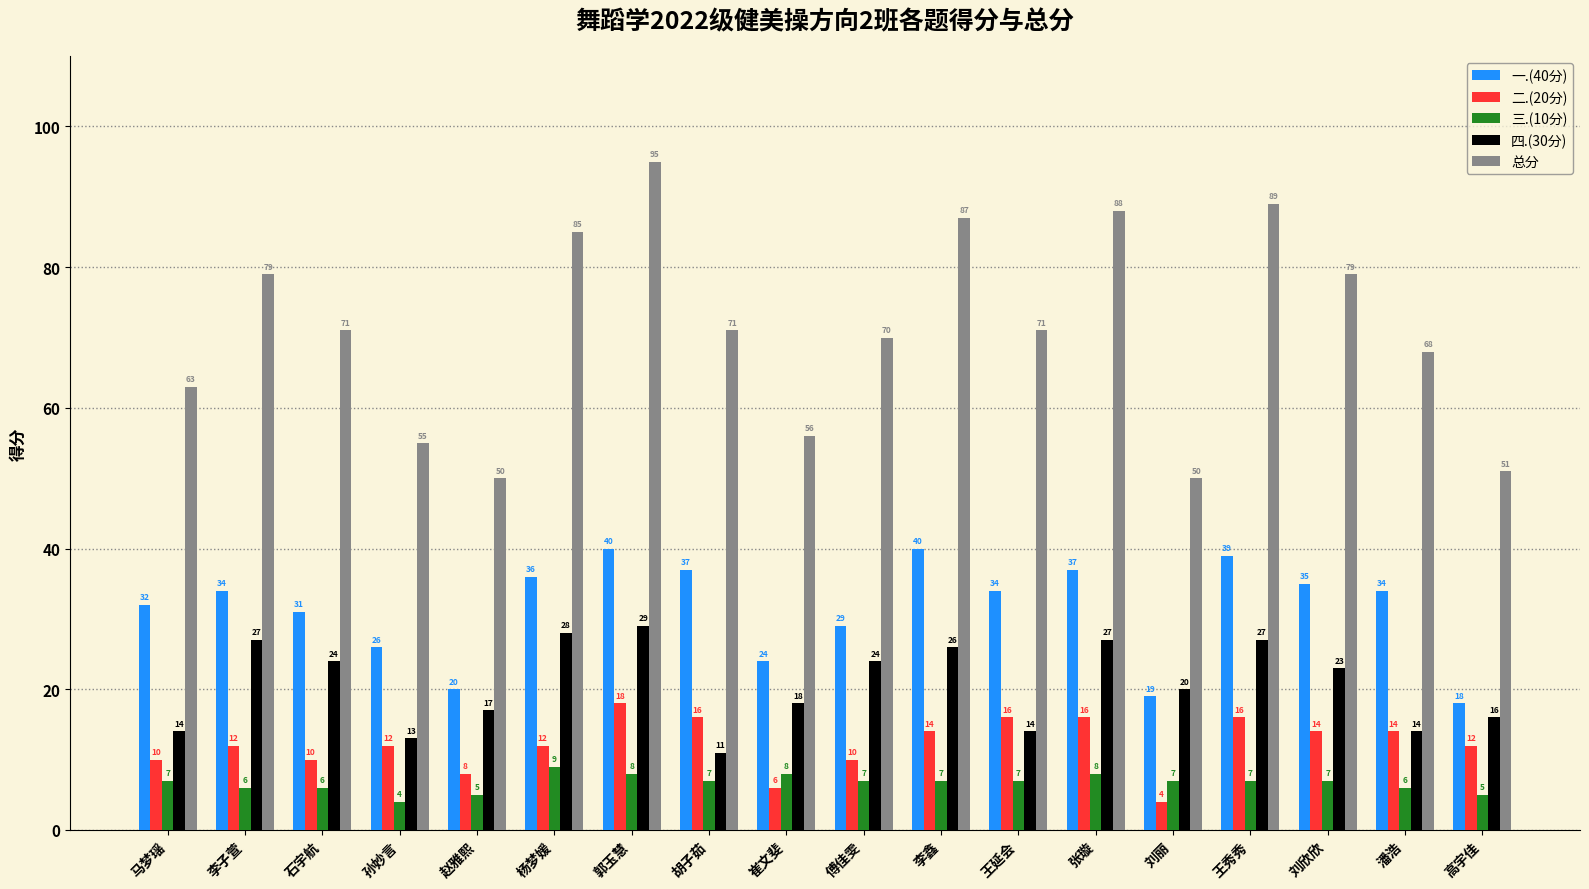

Which series changed the most between 张璇 and 王秀秀?

一.(40分)